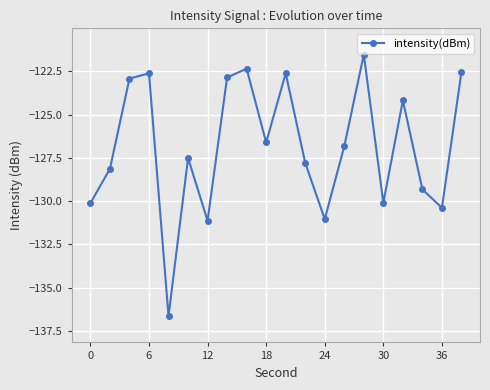

What is the smallest value displayed?

-136.6